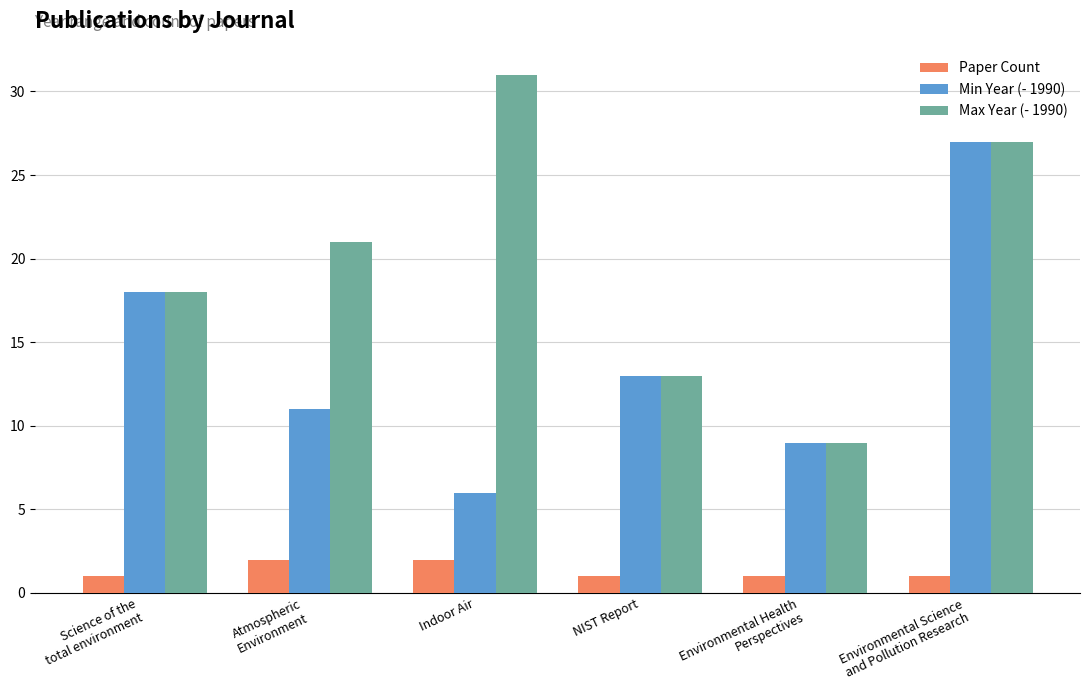

Reading left to right, extract all data points from this chart.

Paper Count: 1	2	2	1	1	1
Min Year (- 1990): 18	11	6	13	9	27
Max Year (- 1990): 18	21	31	13	9	27